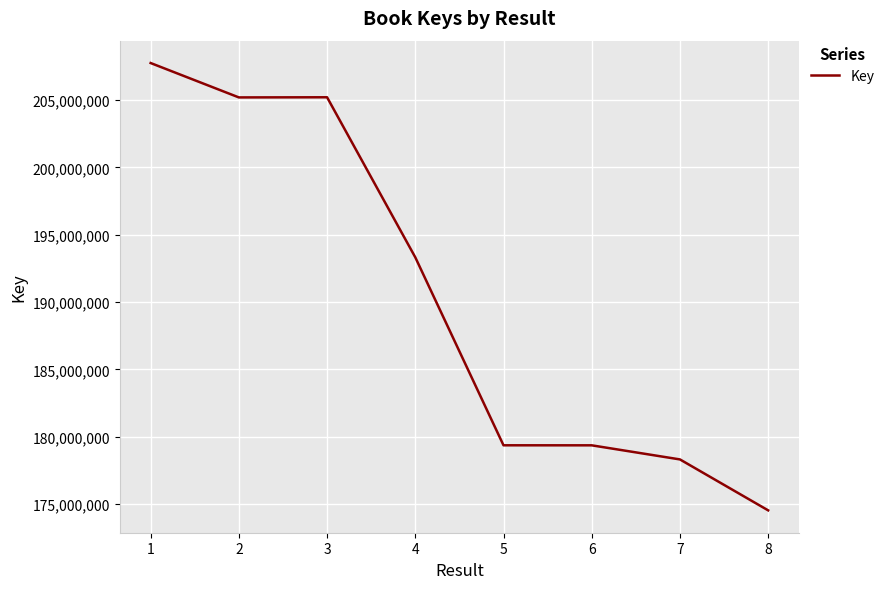

Between 8 and 7, which is larger?

7